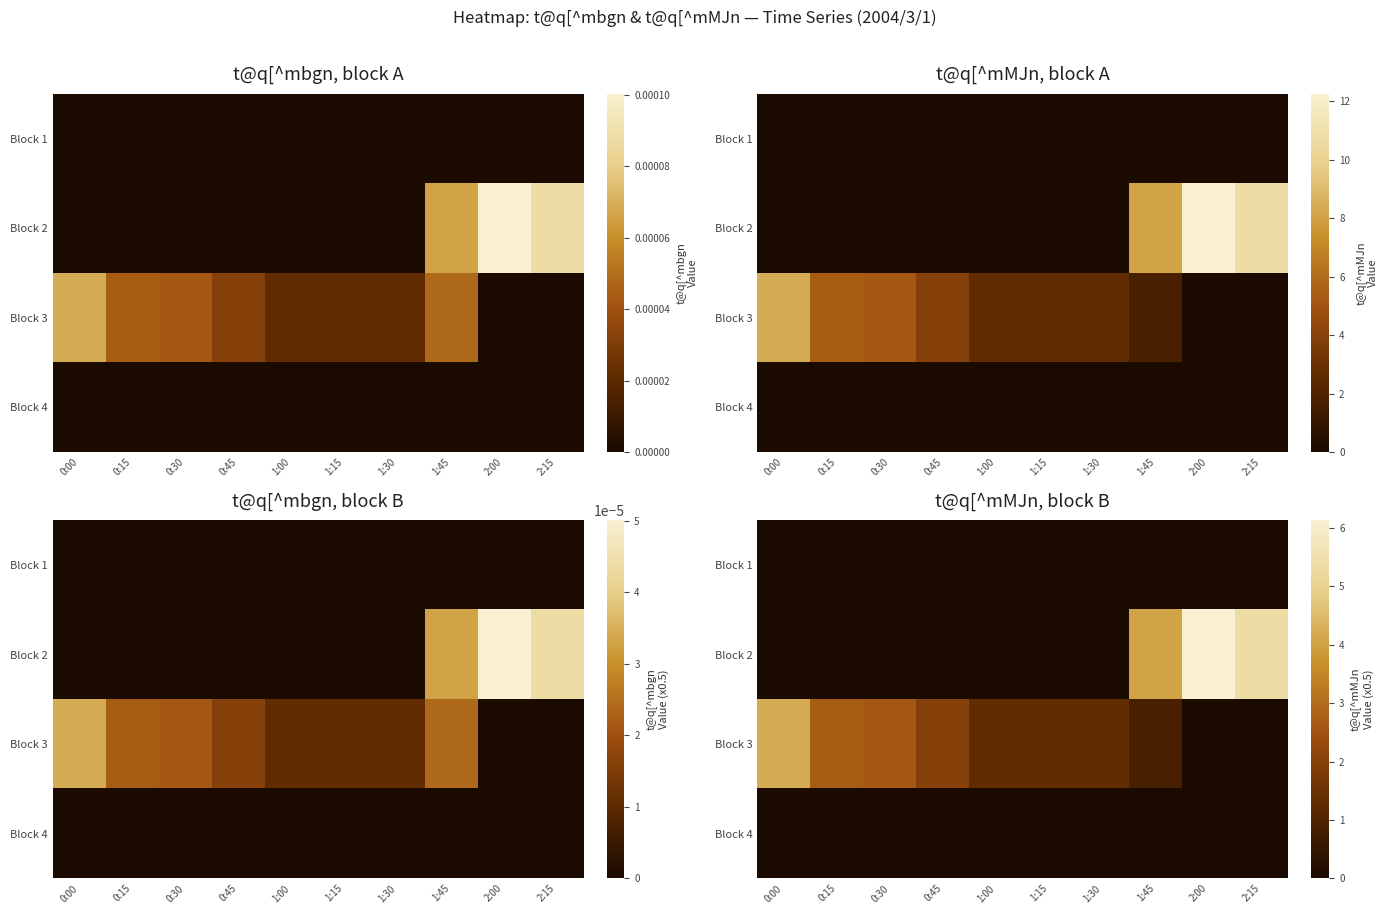

What is the average value of the Block 2 series?

1.6